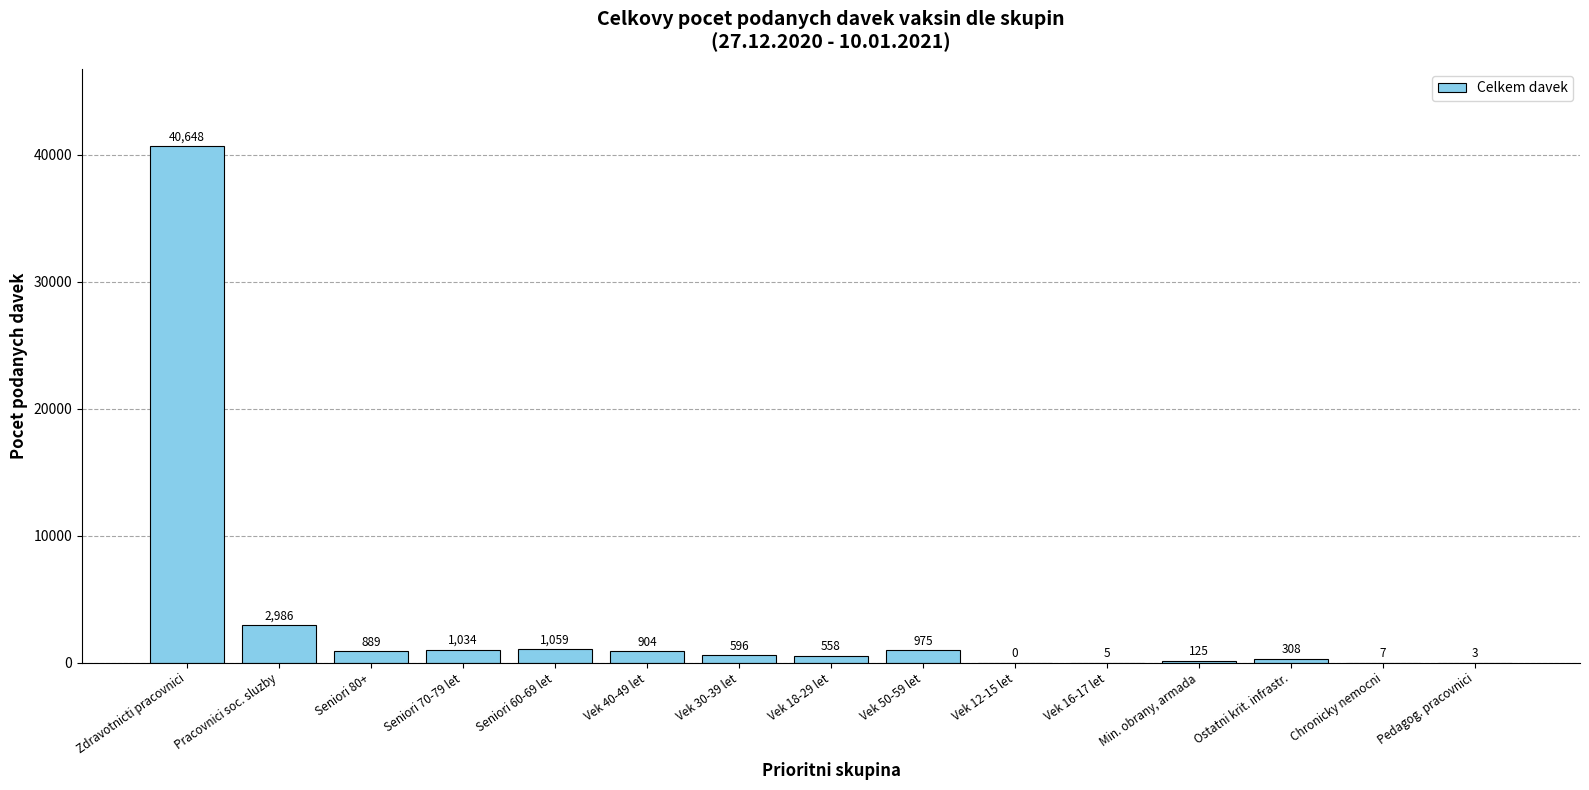

The chart shows a value of 889 at Seniori 80+. True or false?

True